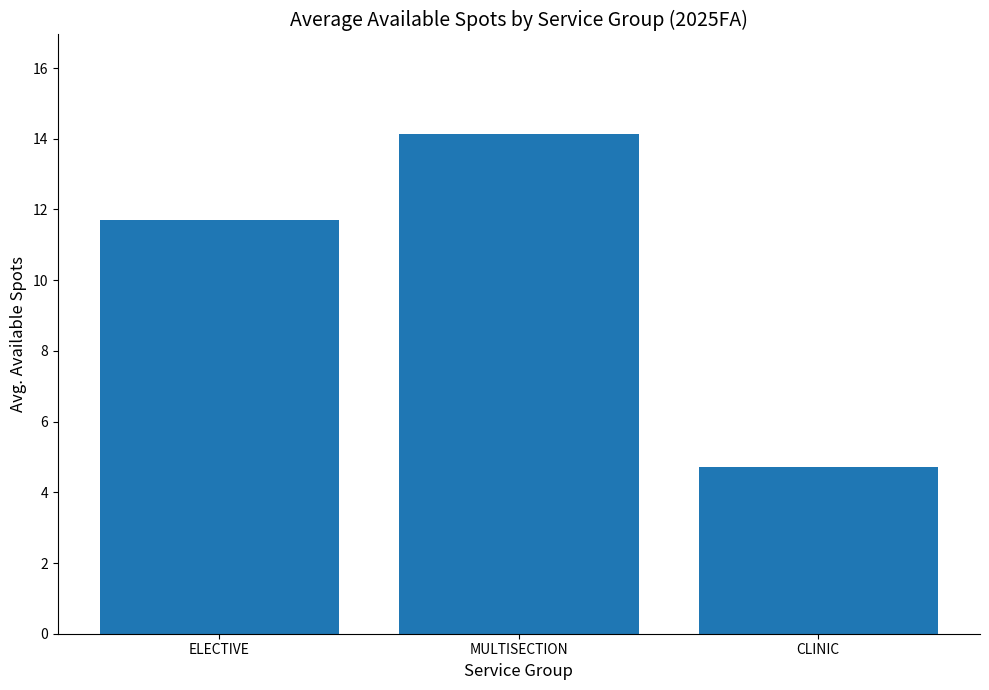

Which has a higher value, ELECTIVE or CLINIC?

ELECTIVE